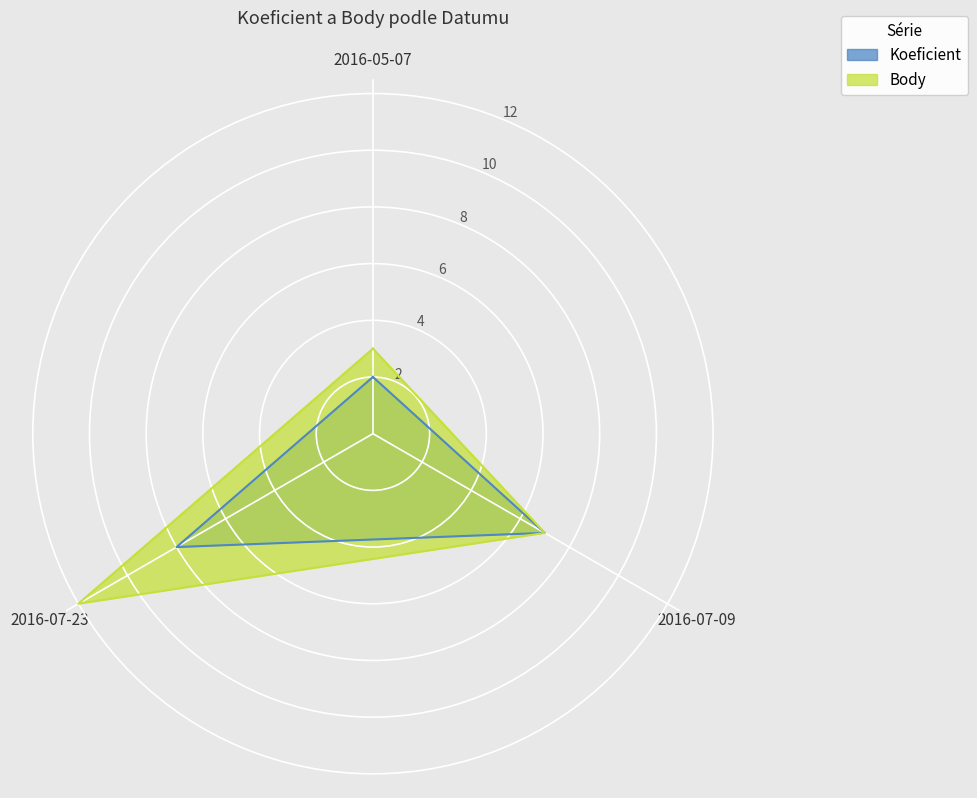

What is the sum of the Koeficient values at 2016-07-09 and 2016-05-07?

9